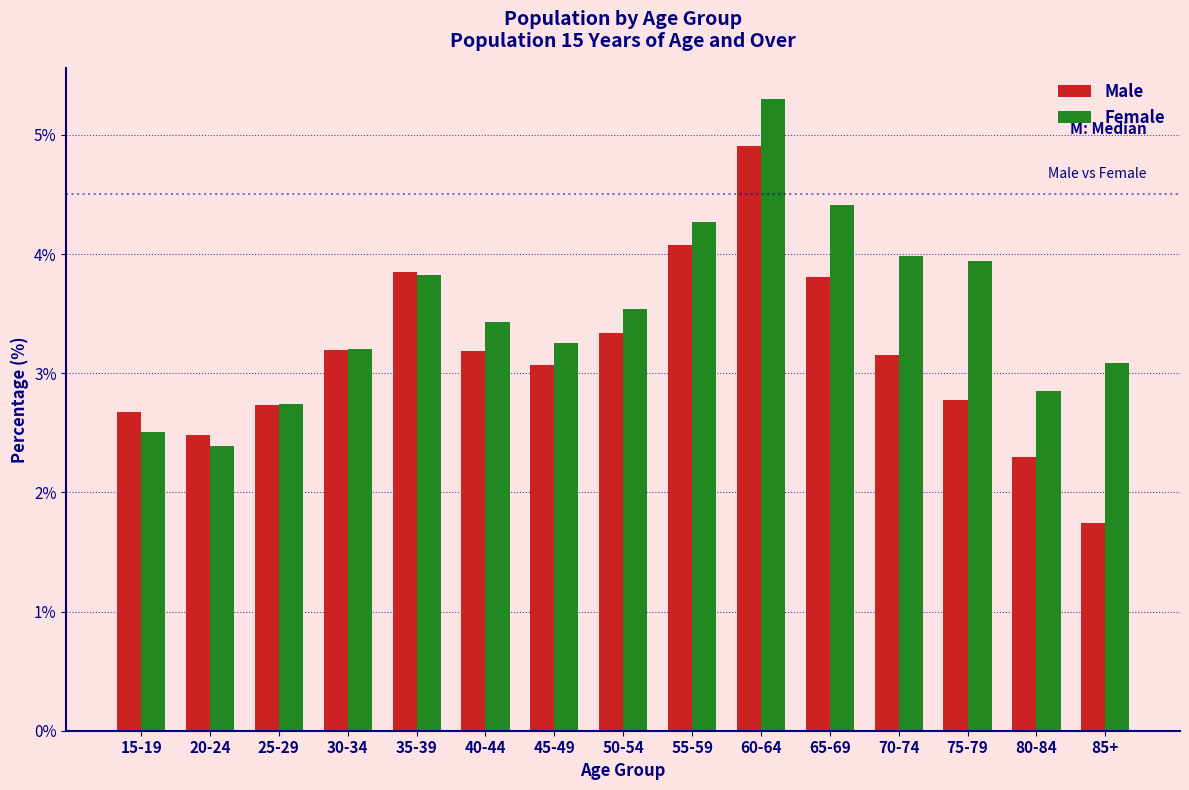

Reading left to right, extract all data points from this chart.

Male: 2.7	2.5	2.7	3.2	3.9	3.2	3.1	3.3	4.1	4.9	3.8	3.2	2.8	2.3	1.7
Female: 2.5	2.4	2.7	3.2	3.8	3.4	3.3	3.5	4.3	5.3	4.4	4.0	3.9	2.8	3.1